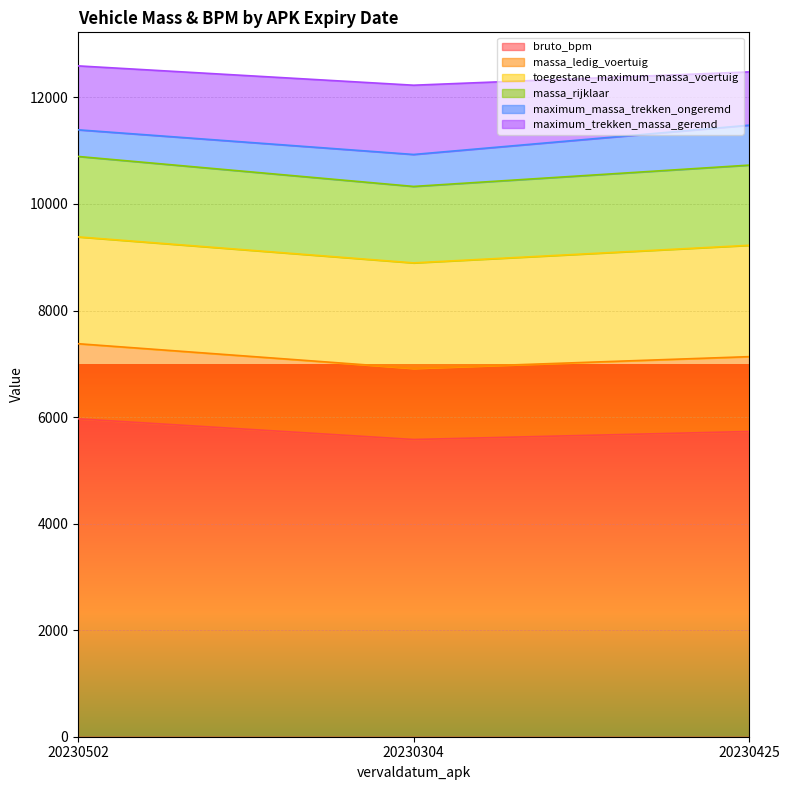

Reading right to left, transcribe all the data shown in this chart.

bruto_bpm: 20230425=5729	20230304=5579	20230502=5967
massa_ledig_voertuig: 20230425=1405	20230304=1335	20230502=1410
toegestane_maximum_massa_voertuig: 20230425=2090	20230304=1980	20230502=2005
massa_rijklaar: 20230425=1505	20230304=1435	20230502=1510
maximum_massa_trekken_ongeremd: 20230425=750	20230304=600	20230502=500
maximum_trekken_massa_geremd: 20230425=1000	20230304=1300	20230502=1200